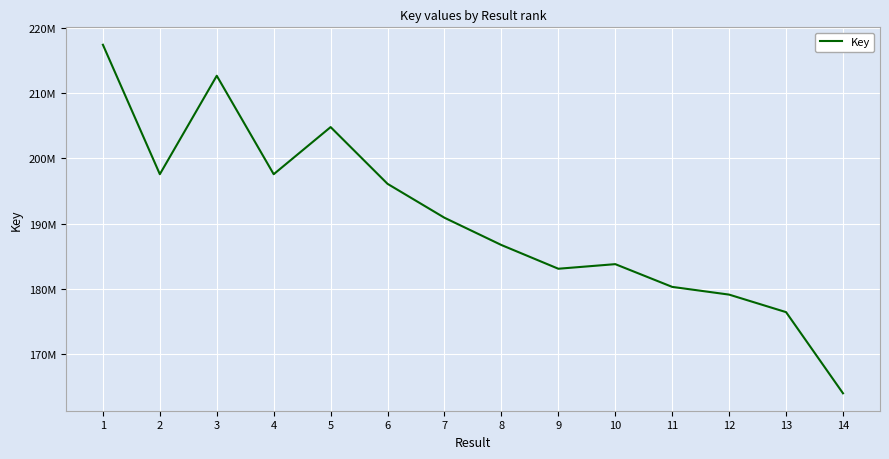

What is the change in value from 7 to 11?

-10580185